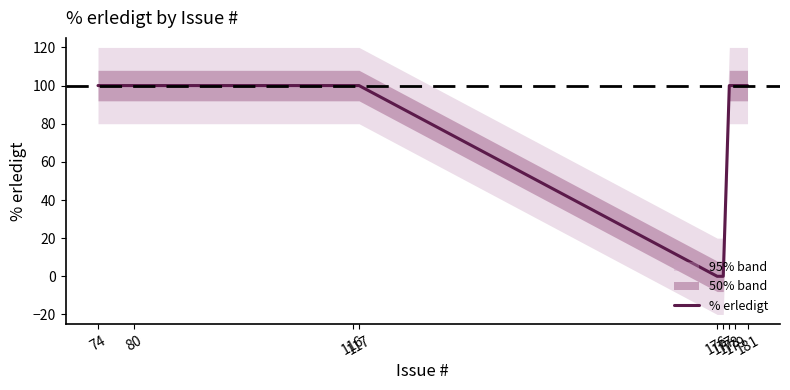

What is the difference between the second highest and minimum values?

100